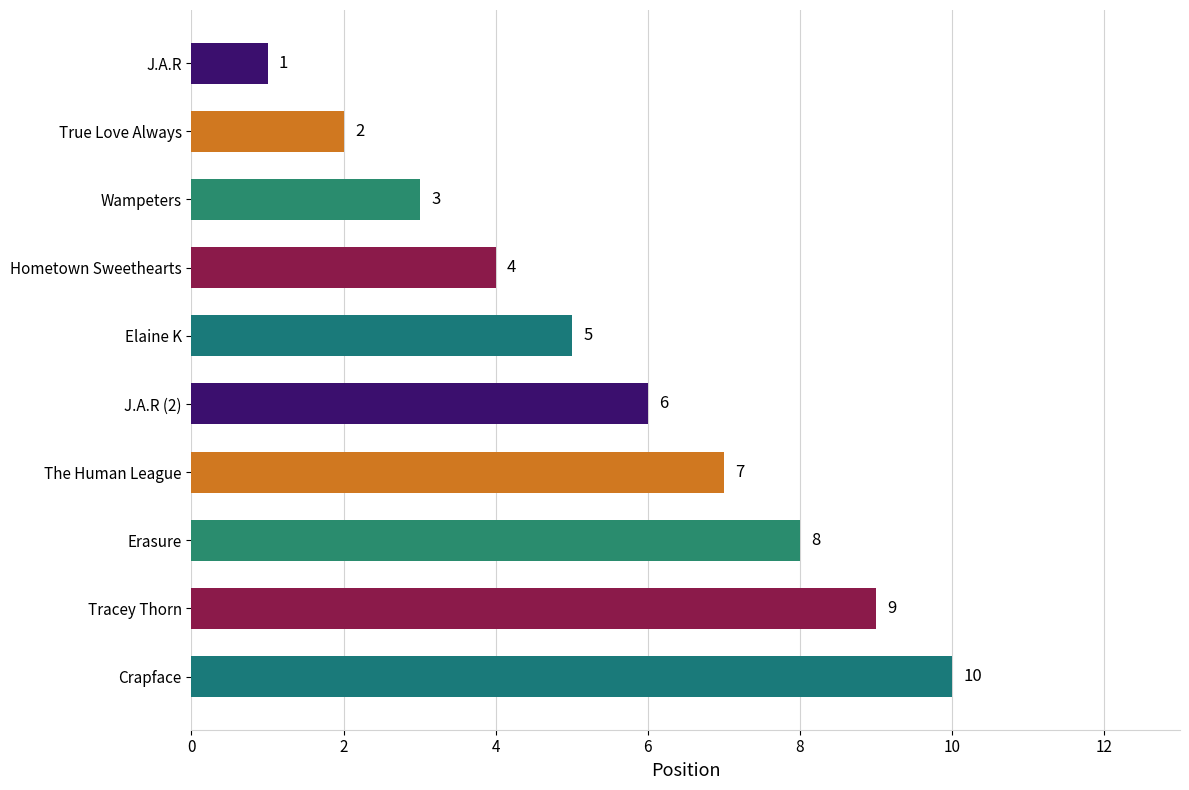

Between J.A.R (2) and J.A.R, which is larger?

J.A.R (2)